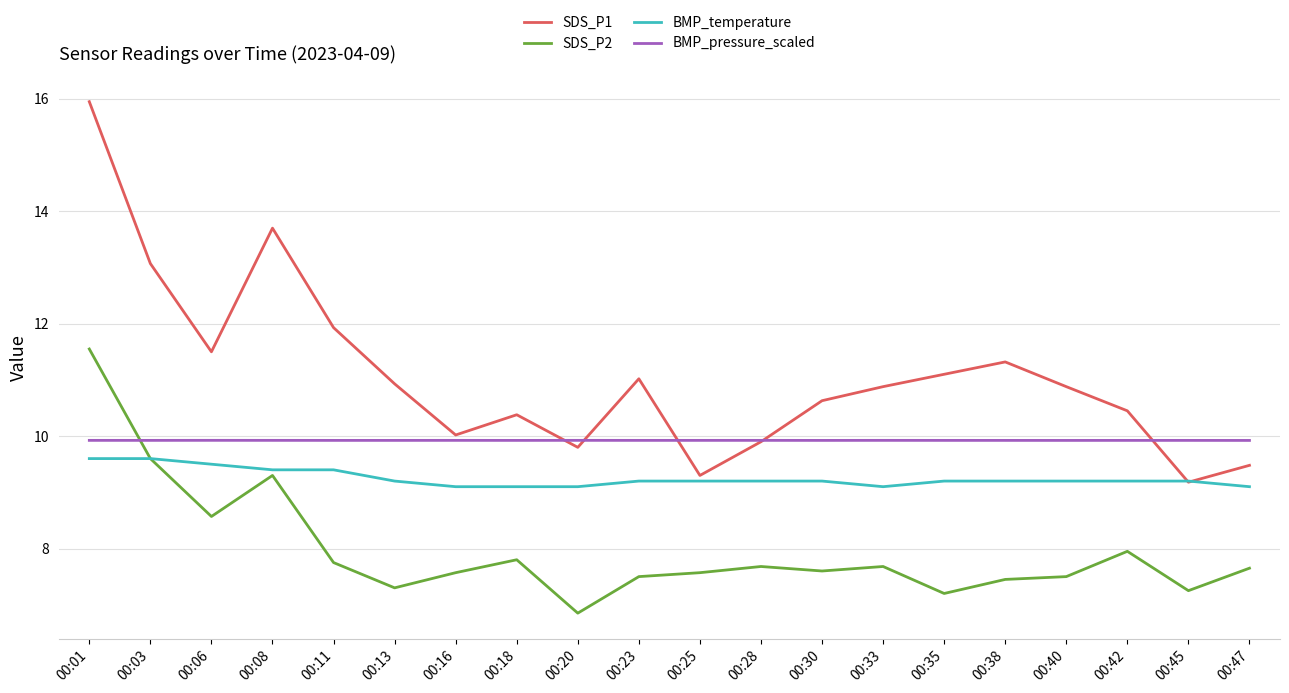

What is the minimum value for SDS_P1?

9.2